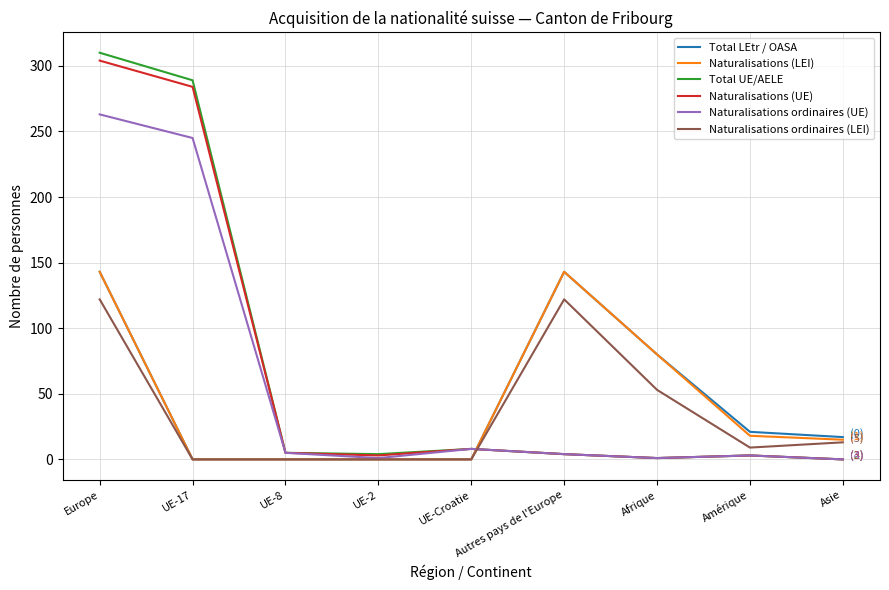

What is the average value of the Total LEtr / OASA series?

45